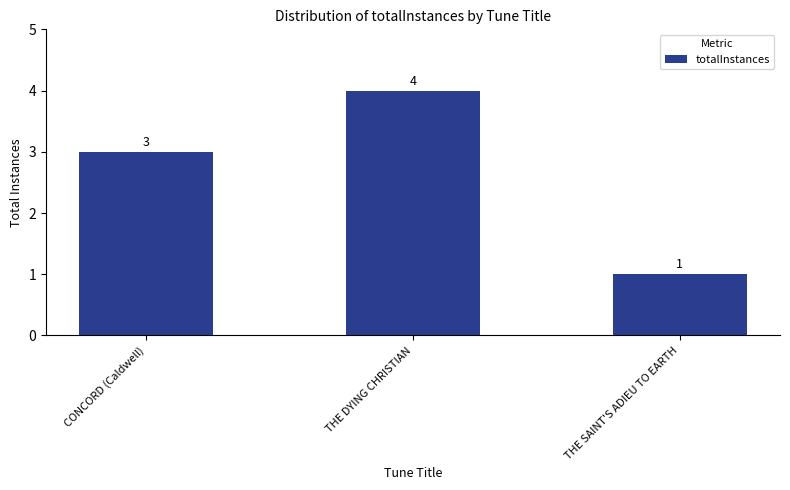

Are the bars grouped side by side (vs. stacked)?

No